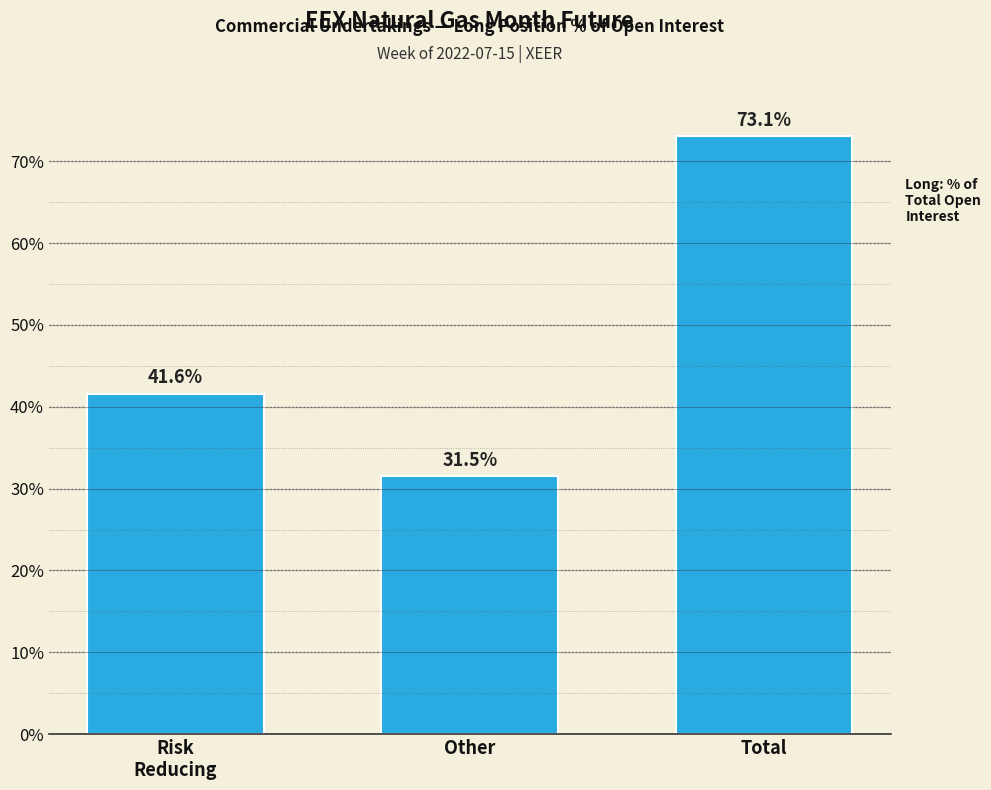

Reading left to right, list all the values displayed in this chart.

41.6	31.5	73.1